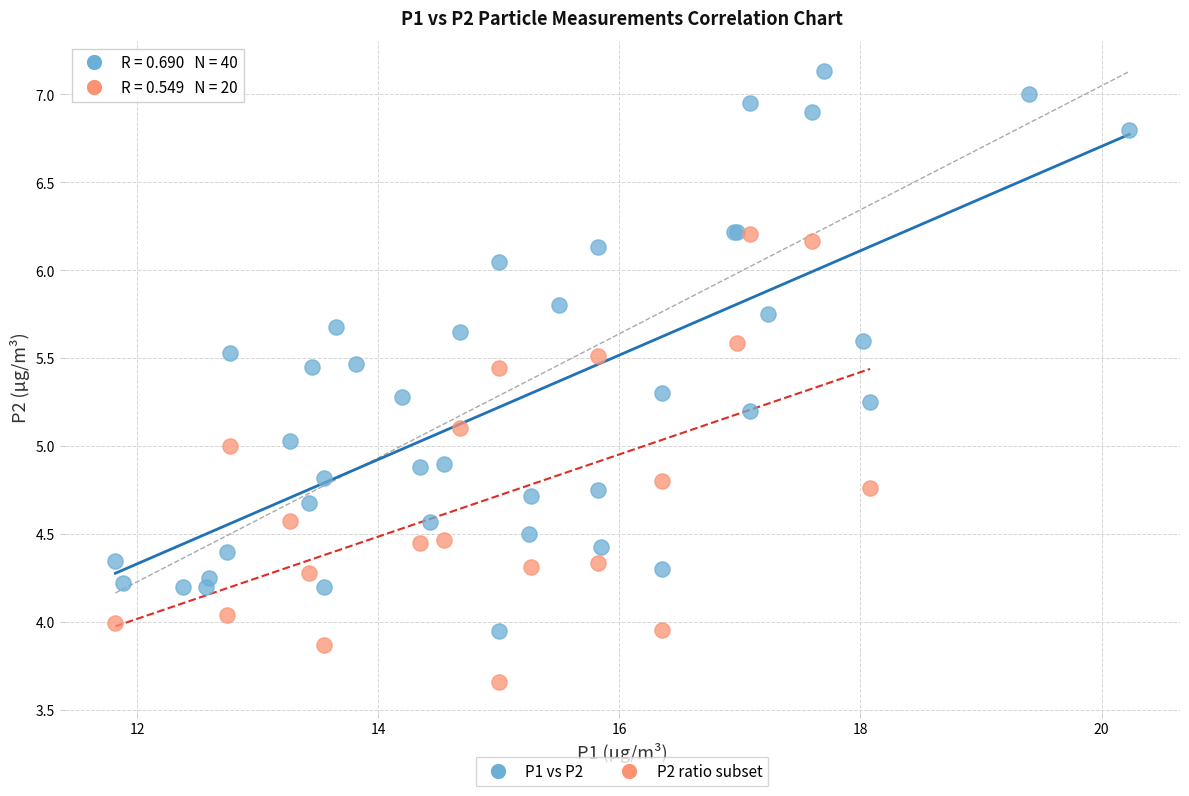

Which series contains the lowest Y value?

P2 ratio subset